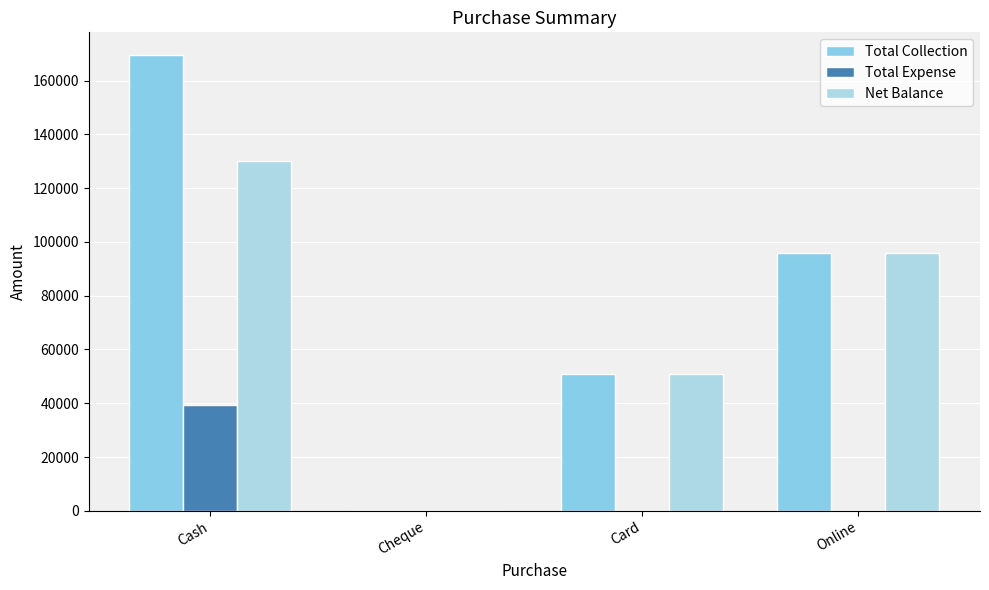

What is the spread (max minus min) of values at Card?

51000